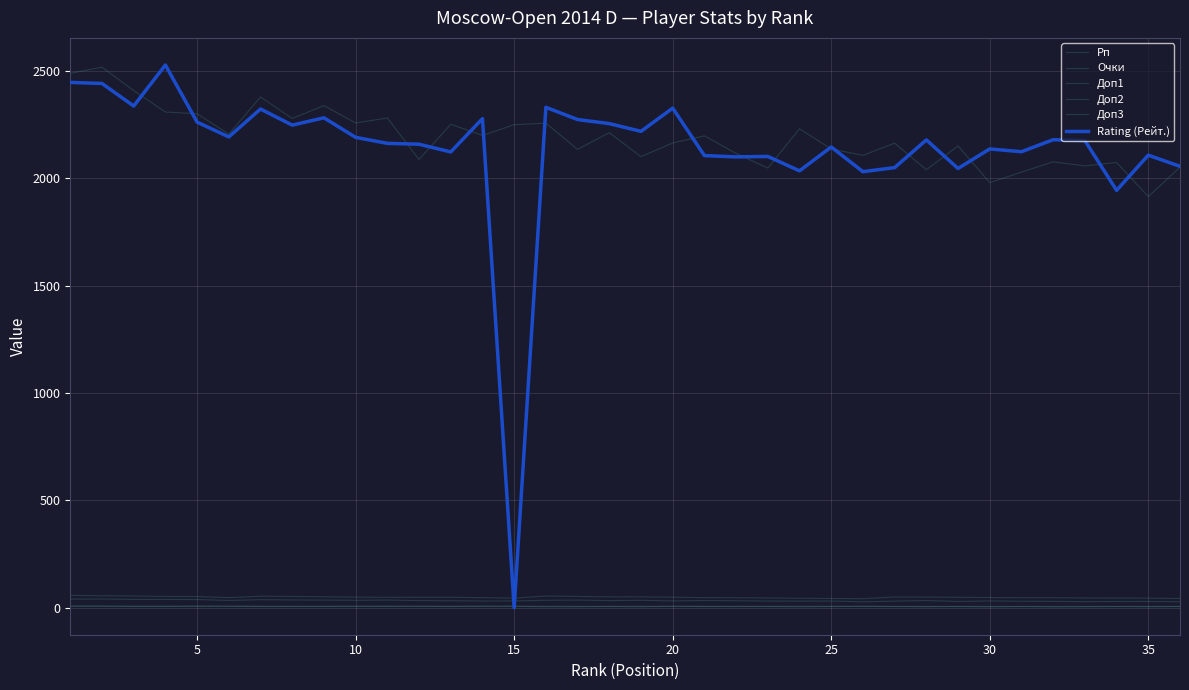

At which category does Доп3 reach its first local peak?

5